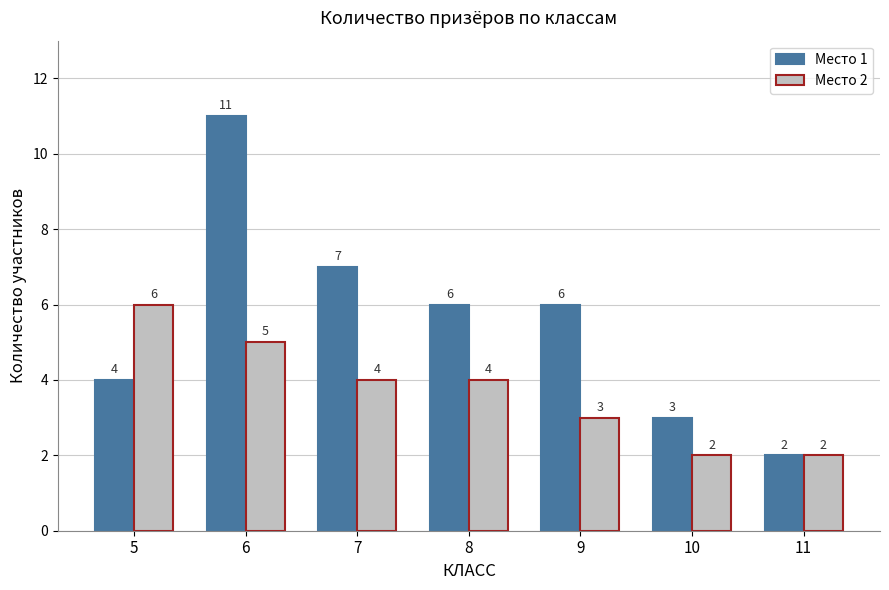

What is the greatest value displayed?

11